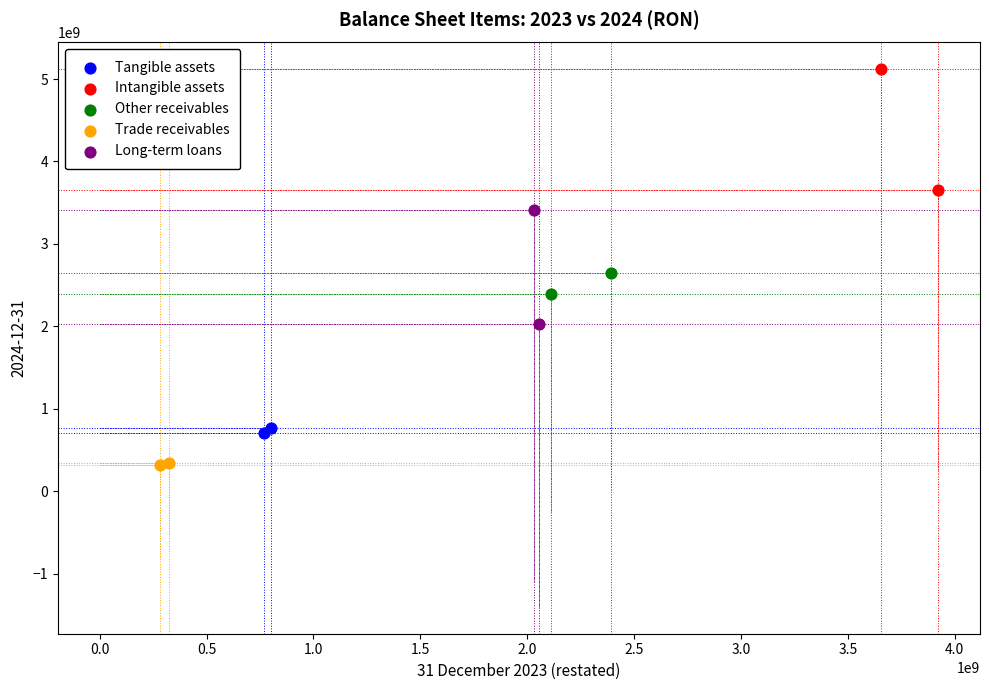

What are all the series names shown in the legend?

Tangible assets, Intangible assets, Other receivables, Trade receivables, Long-term loans